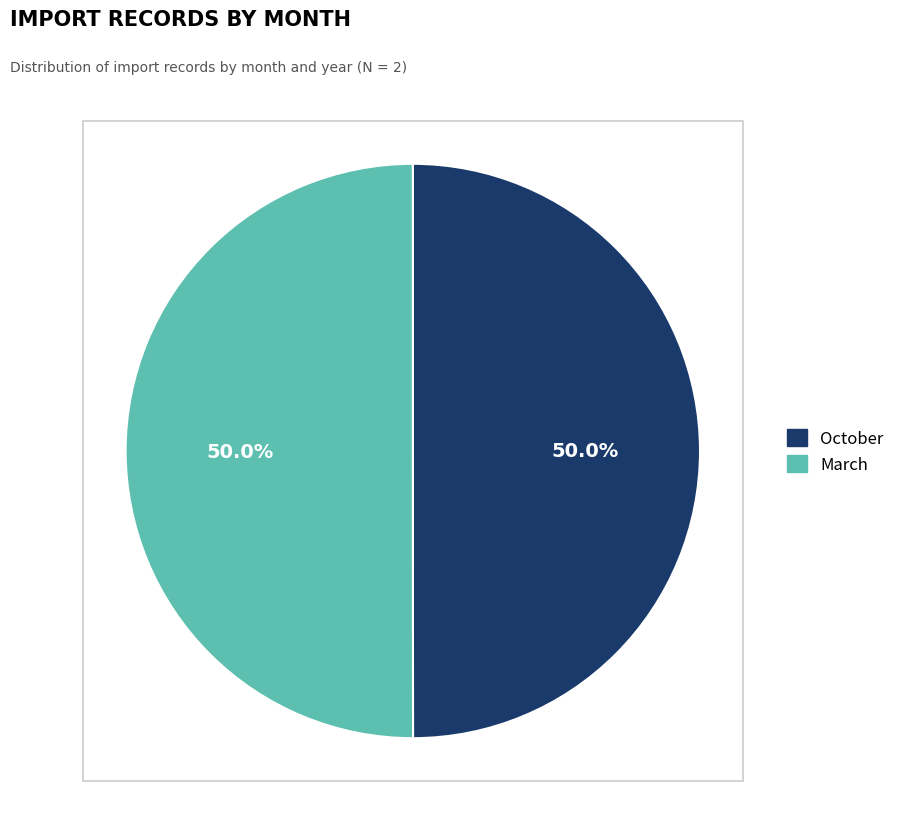

Approximately how many times larger is the value at October compared to March?

1.0